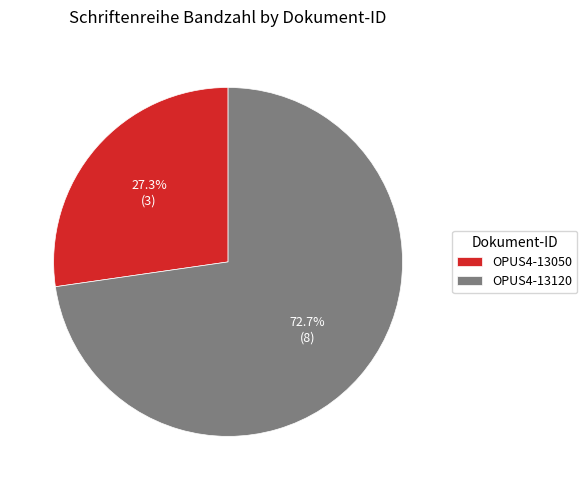

Which category has the biggest portion of the pie?

OPUS4-13120